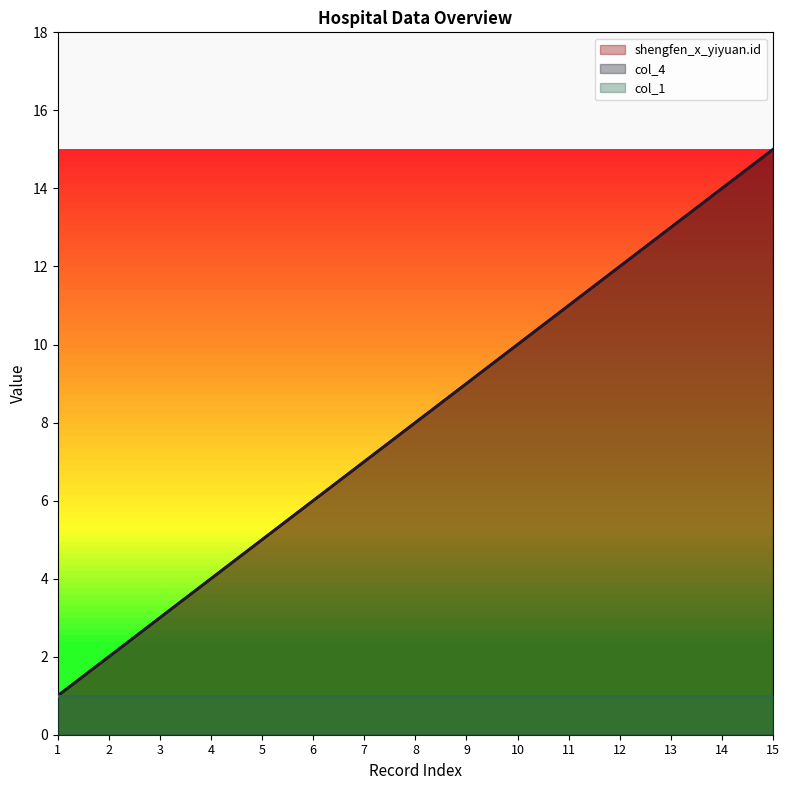

What is the minimum value shown in the chart?

1